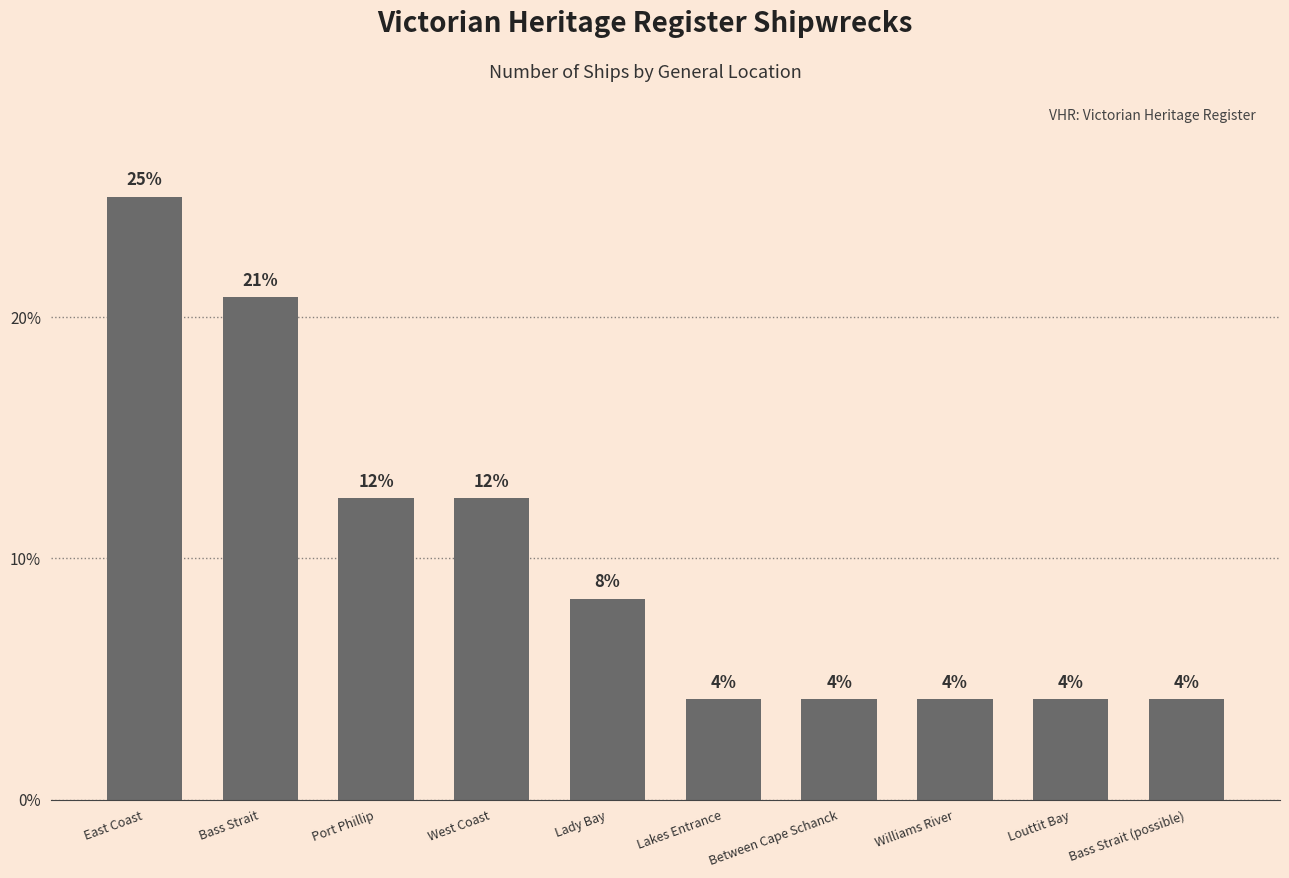

Rank the categories by value from highest to lowest.

East Coast, Bass Strait, Port Phillip, West Coast, Lady Bay, Lakes Entrance, Between Cape Schanck, Williams River, Louttit Bay, Bass Strait (possible)